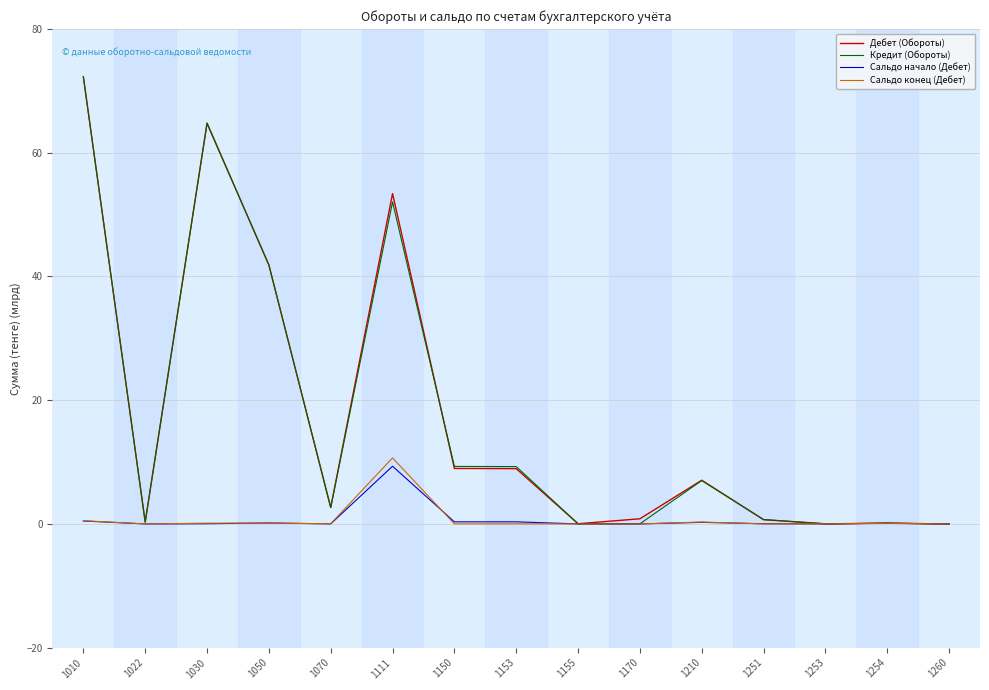

What is the difference between the highest and lowest values at 1111?

44.1